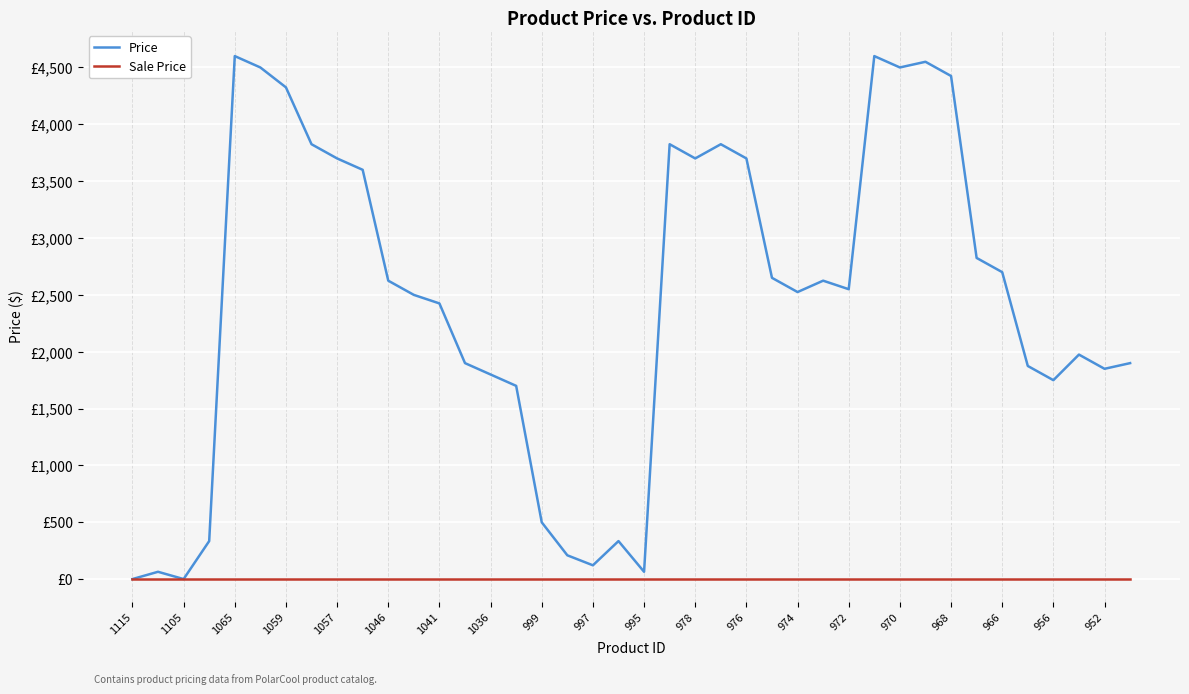

What are all the series names shown in the legend?

Price, Sale Price